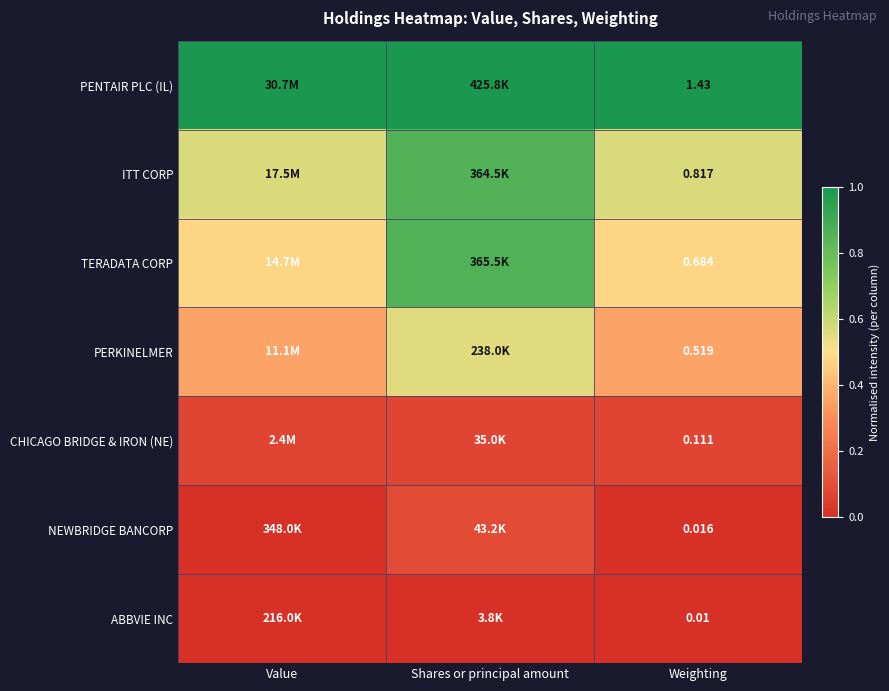

How many categories are shown in the chart?

3